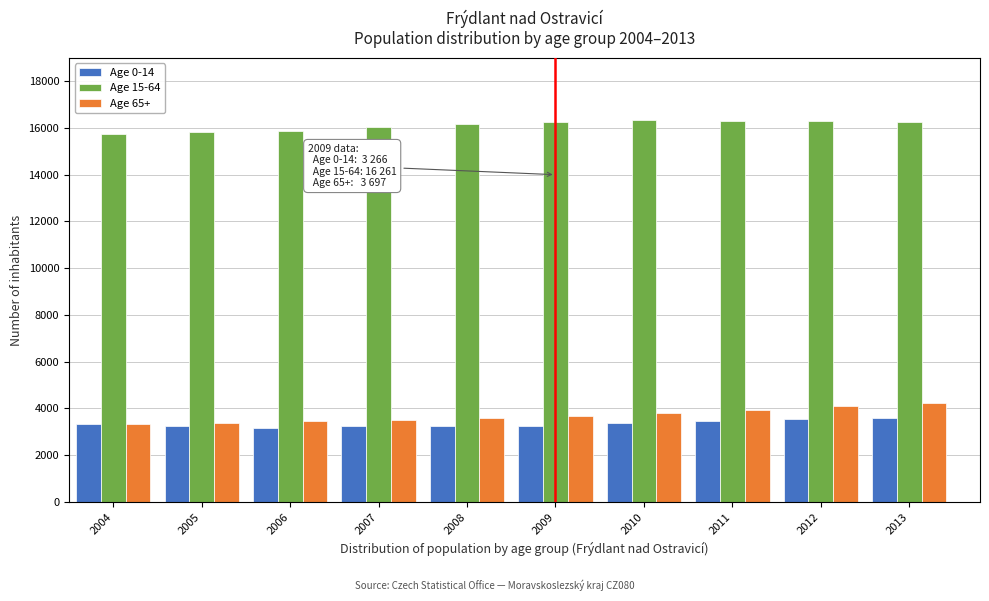

What is the total value across all series at 2013?

24062